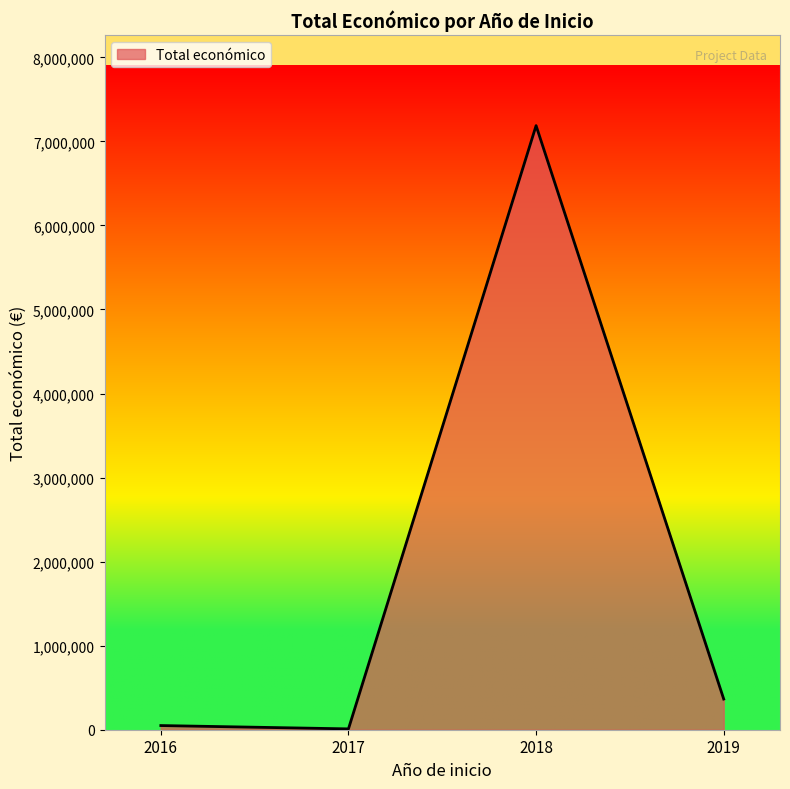

True or false: there are more than 0 points higher than both neighbors.

True